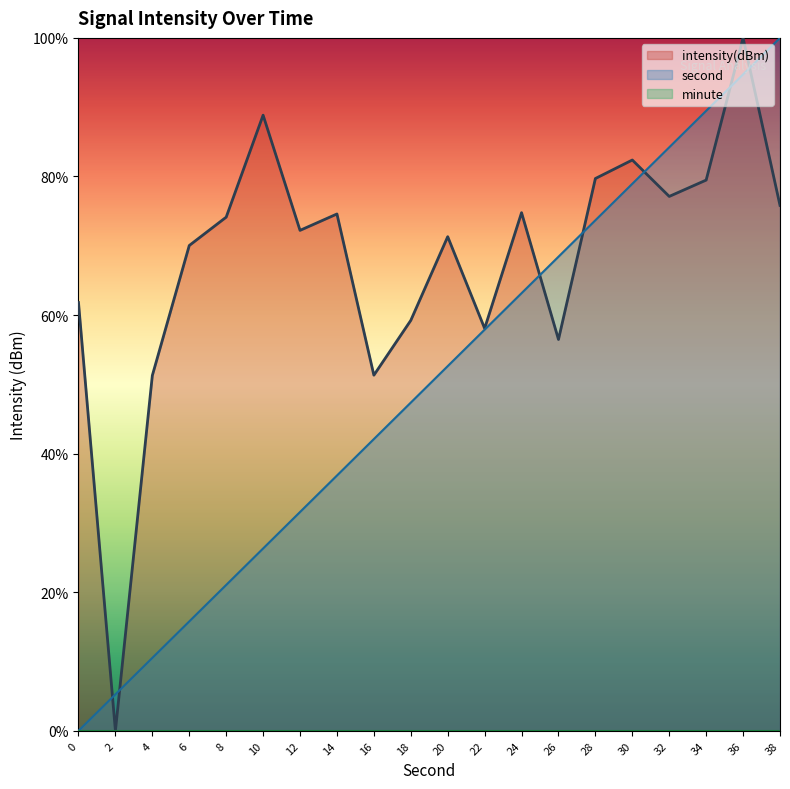

Which category has the lowest value in the intensity series?

2